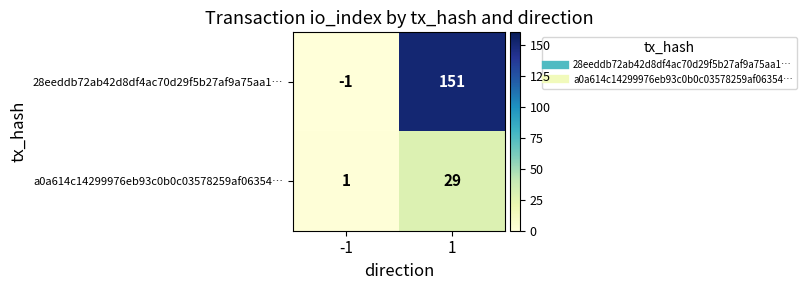

Which series has the largest range (max minus min)?

28eeddb72ab42d8df4ac70d29f5b27af9a75aa1…